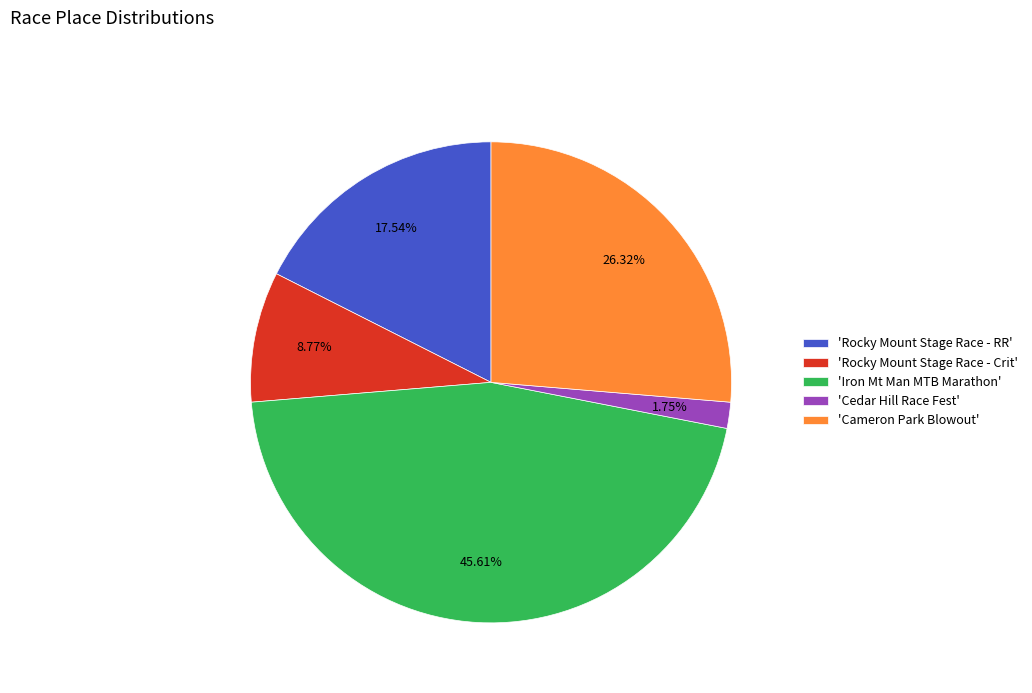

How many slices are in this pie chart?

5